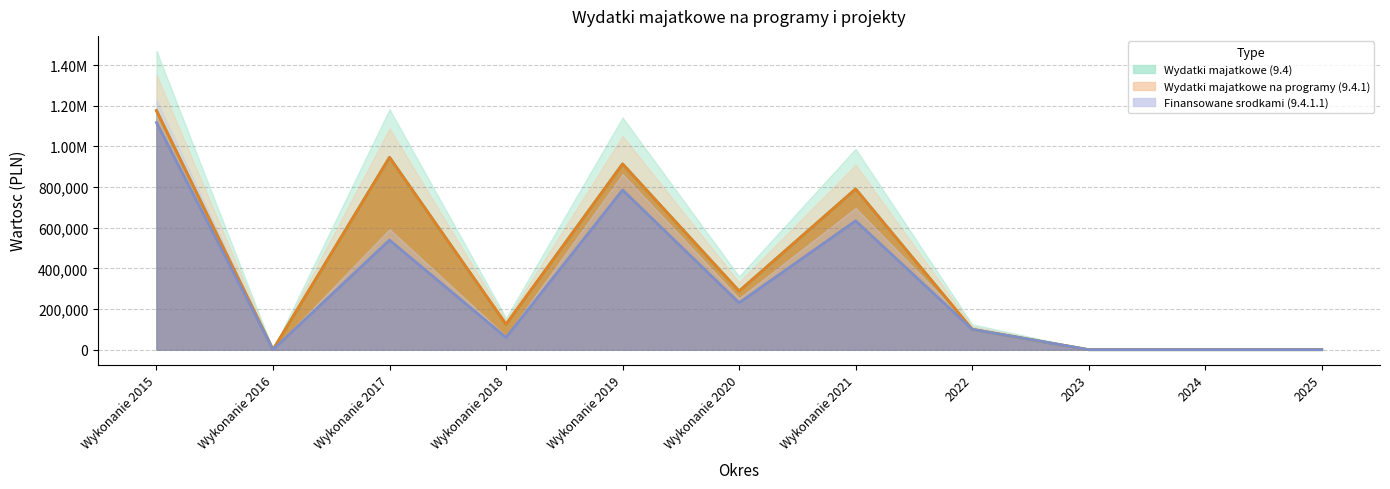

Reading left to right, extract all data points from this chart.

Wydatki majatkowe (9.4): Wykonanie 2015=1176323.2	Wykonanie 2016=0.0	Wykonanie 2017=946323.0	Wykonanie 2018=124799.4	Wykonanie 2019=913890.0	Wykonanie 2020=288189.0	Wykonanie 2021=790668.0	2022=100000.0	2023=0.0	2024=0.0	2025=0.0
Wydatki majatkowe na programy (9.4.1): Wykonanie 2015=1176323.2	Wykonanie 2016=0.0	Wykonanie 2017=946323.0	Wykonanie 2018=124799.4	Wykonanie 2019=913890.0	Wykonanie 2020=288189.0	Wykonanie 2021=790668.0	2022=100000.0	2023=0.0	2024=0.0	2025=0.0
Finansowane srodkami (9.4.1.1): Wykonanie 2015=1117507.0	Wykonanie 2016=0.0	Wykonanie 2017=539301.0	Wykonanie 2018=60000.0	Wykonanie 2019=785806.5	Wykonanie 2020=230575.8	Wykonanie 2021=633916.6	2022=100000.0	2023=0.0	2024=0.0	2025=0.0